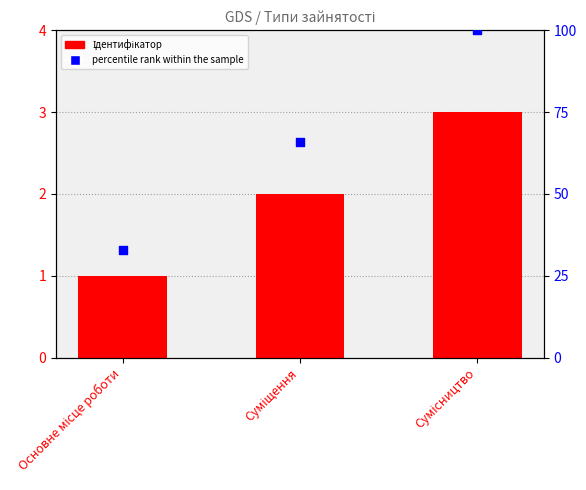

Which series contains the lowest Y value?

Ідентифікатор